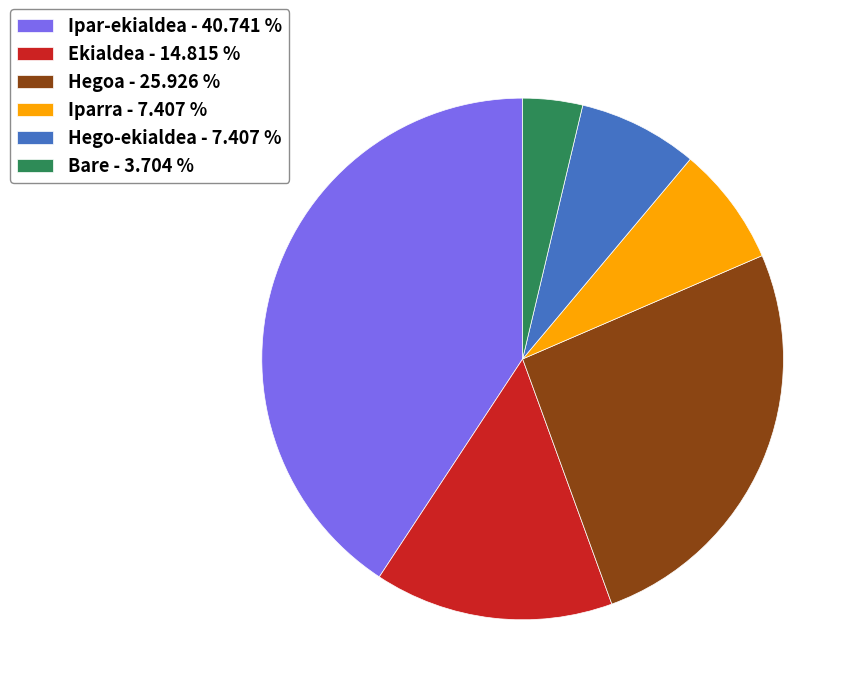

What is the ratio of the value at Hego-ekialdea - 7.407 % to the value at Bare - 3.704 %?

2.0